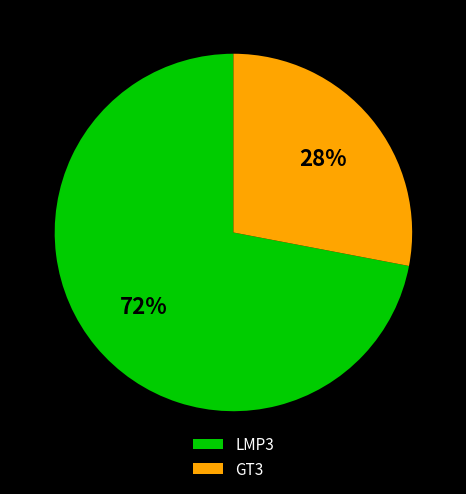

Do GT3 and LMP3 together represent more than half of the pie?

Yes